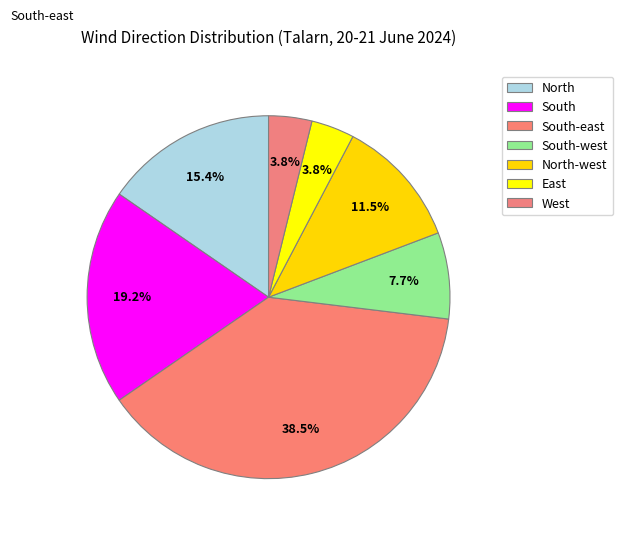

What is the change in value from South-east to North-west?

-7